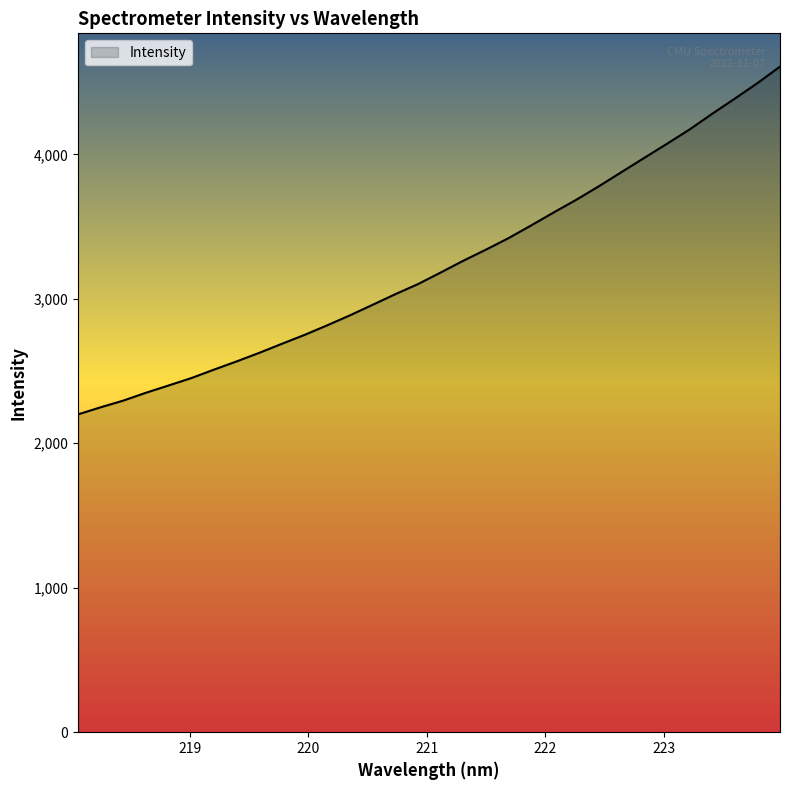

What is the difference between the maximum and minimum values?

2406.9